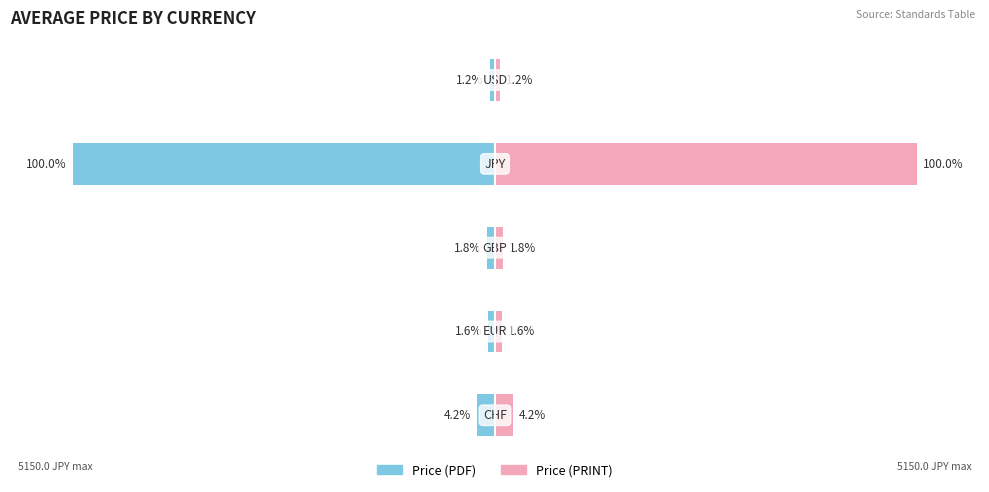

The value of Price (PDF) at 0 is -6.4. True or false?

False